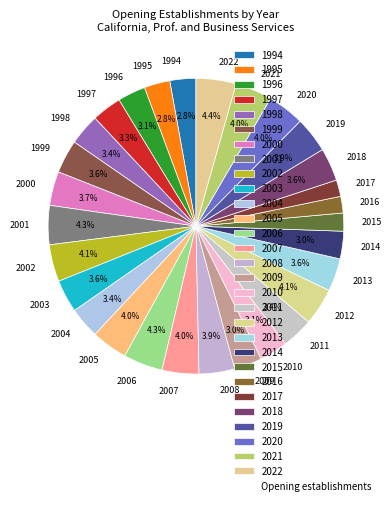

To the nearest percent, what is the combined percentage of 1997 and 2004?

7%